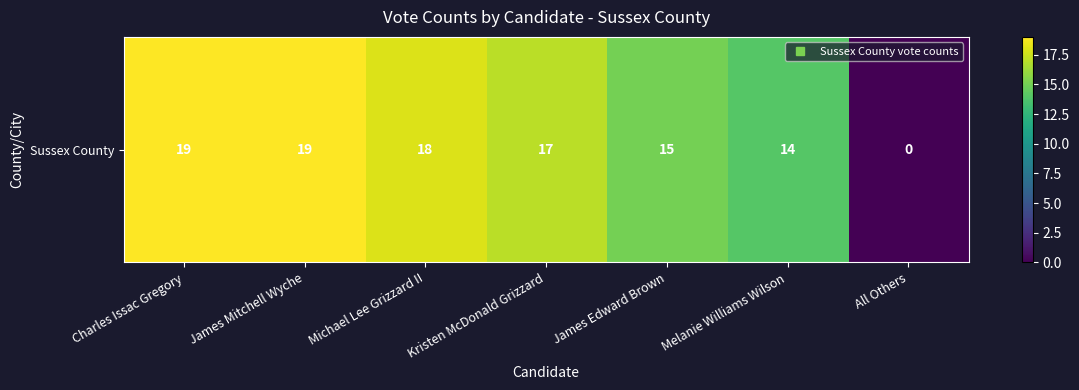

What is the ratio of the value at Charles Issac Gregory to the value at Michael Lee Grizzard II?

1.1